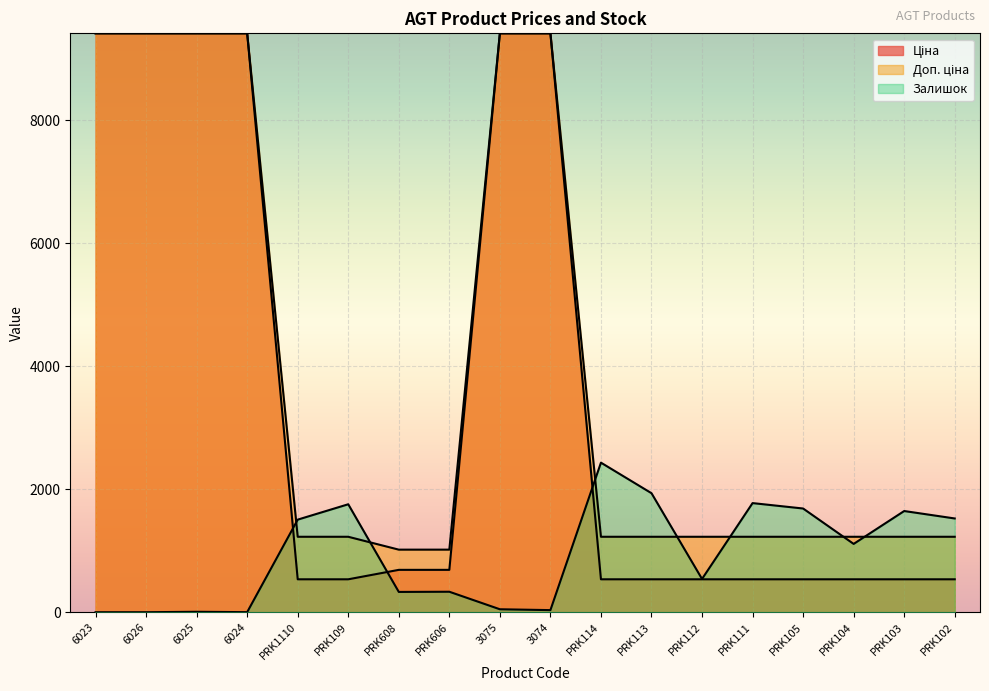

Does the chart display data point markers on the line(s)?

No